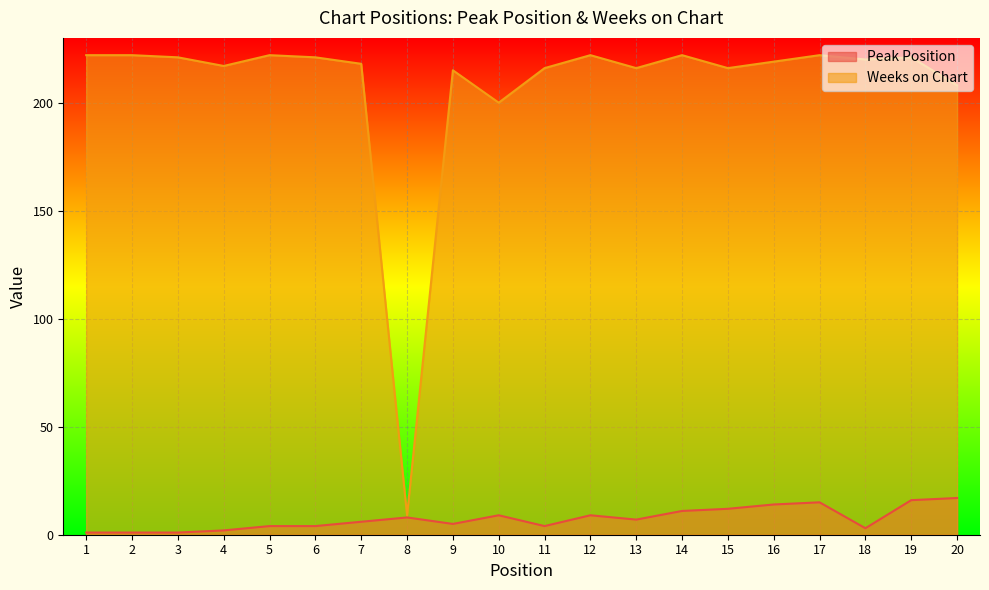

True or false: Peak Position has a value of 16 at 14.

False